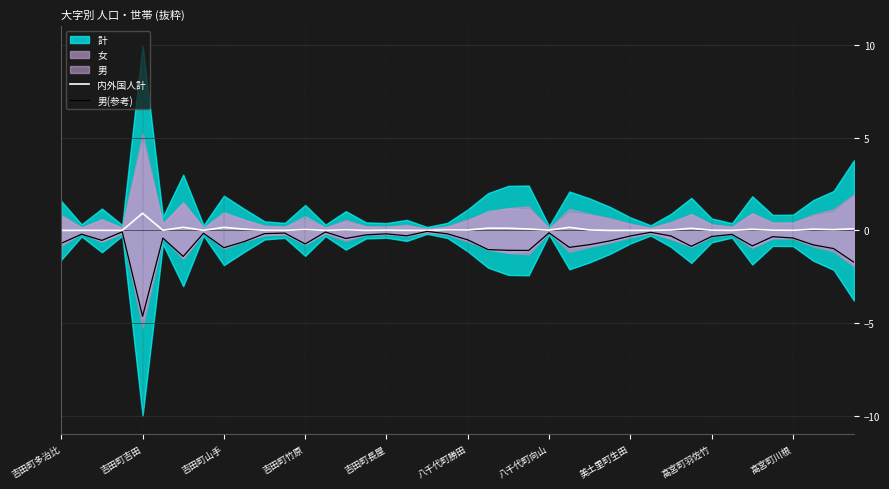

What is the difference between the maximum and minimum values in the 男(参考) series?

4.6